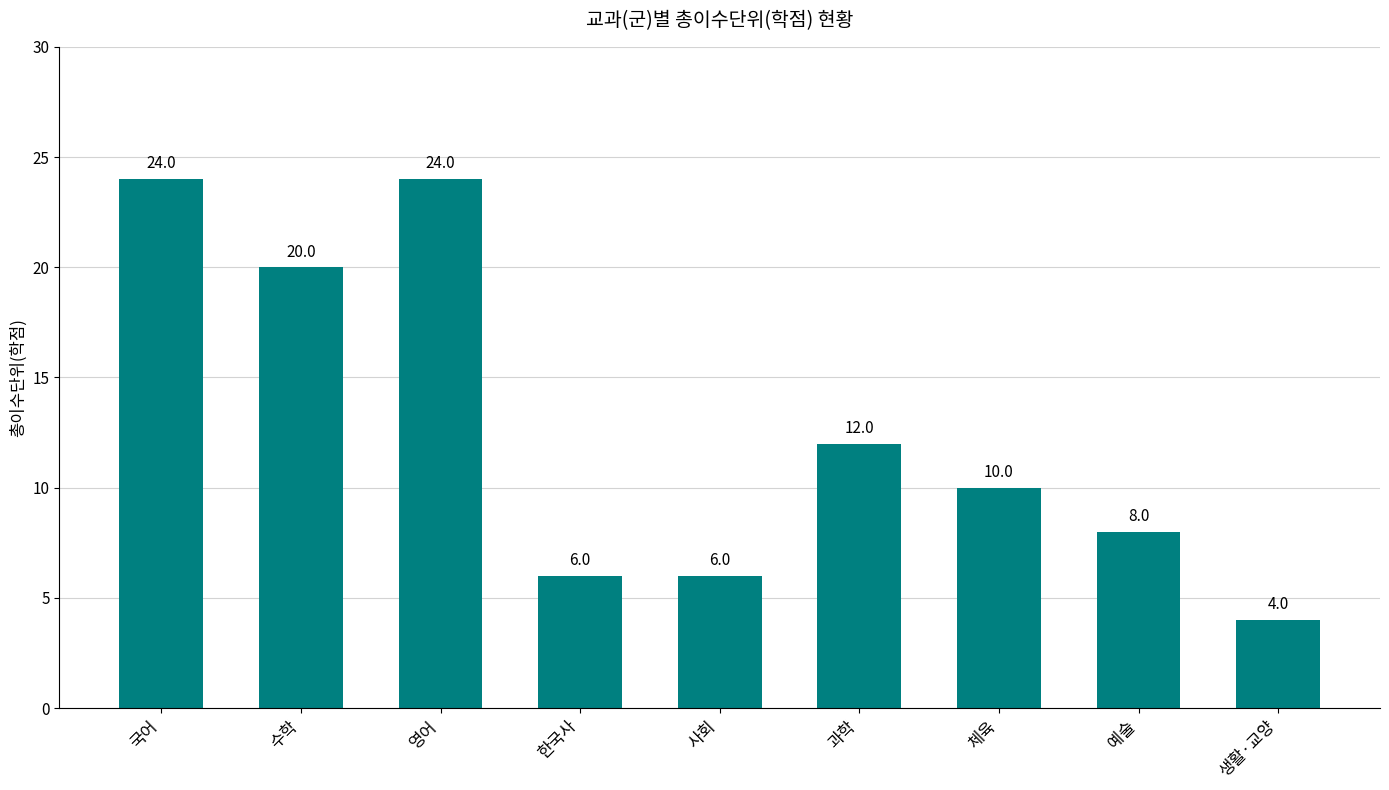

How many bars are there in total?

9